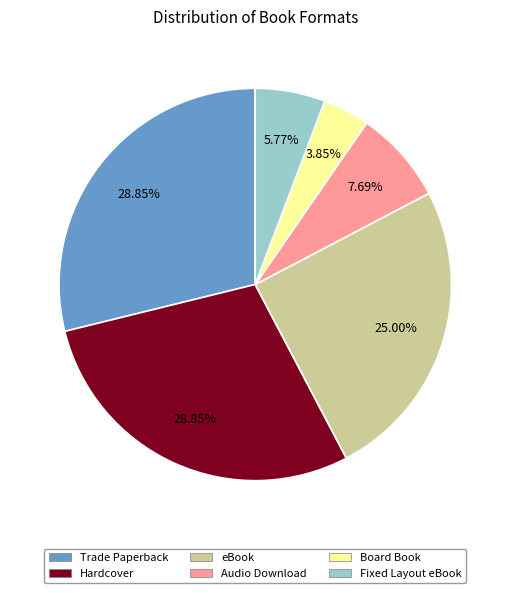

Is there a majority slice in this chart?

No